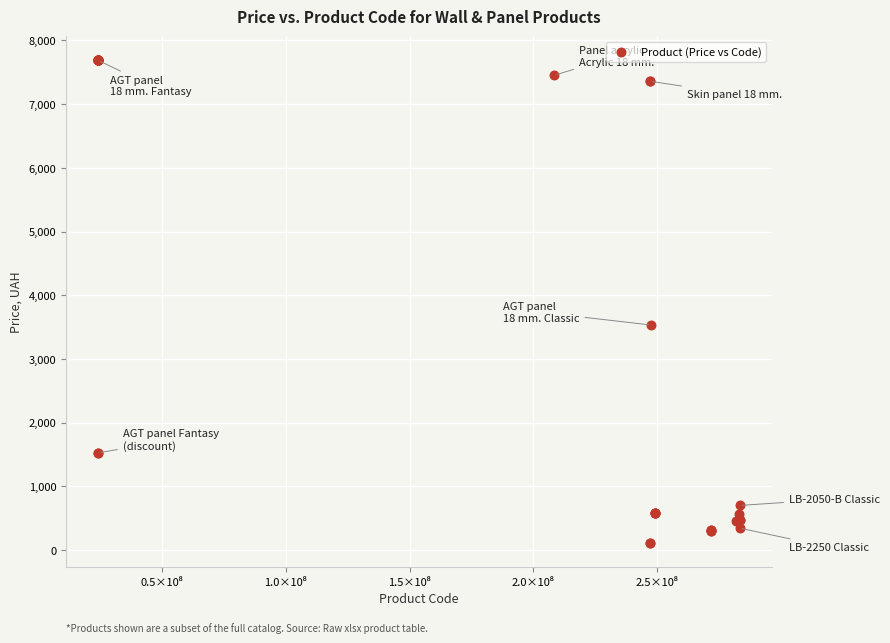

What Y value in the scatter plot is closest to 3899?

3533.1